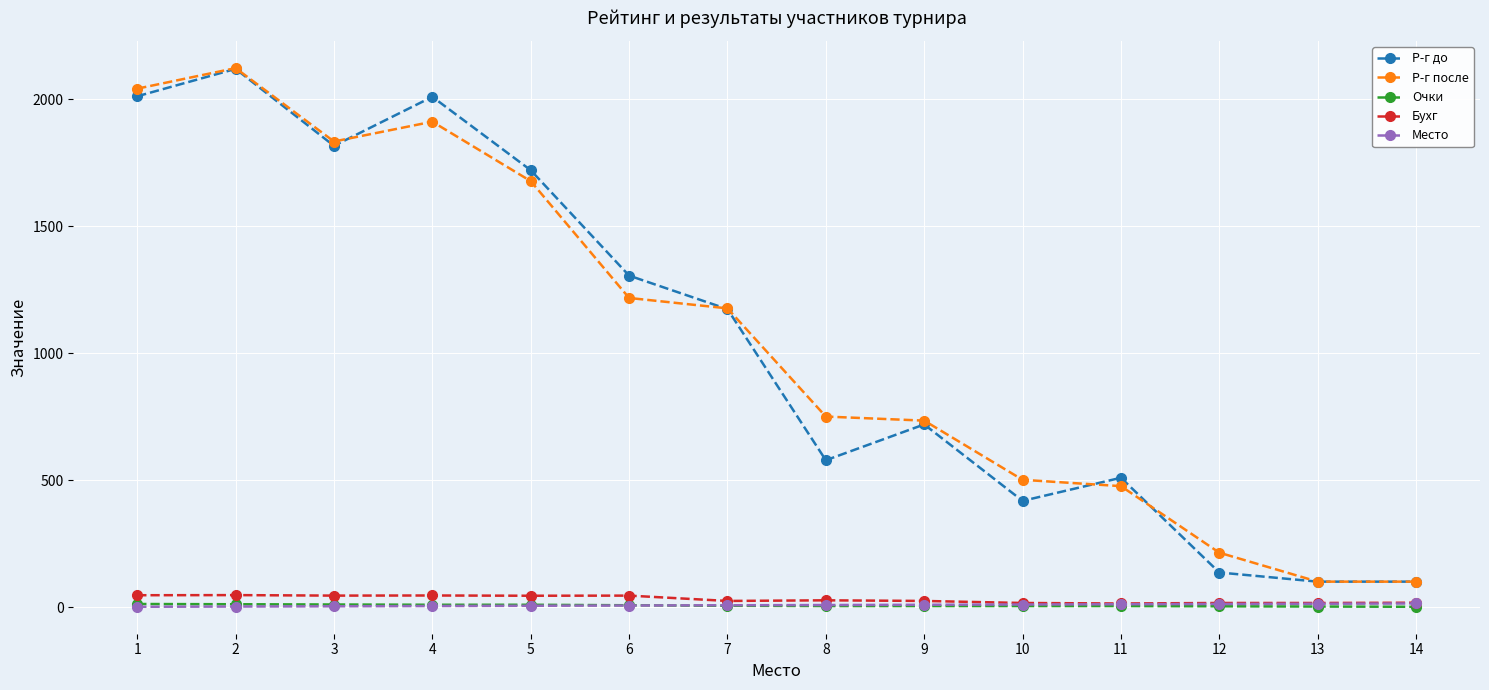

What is the difference between the maximum and minimum values in the Р-г до series?

2019.0